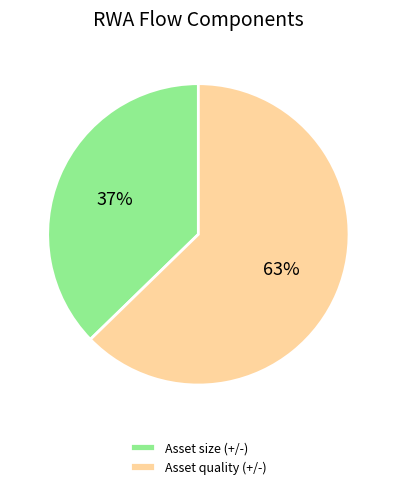

Is Asset quality (+/-) the majority of the pie?

Yes